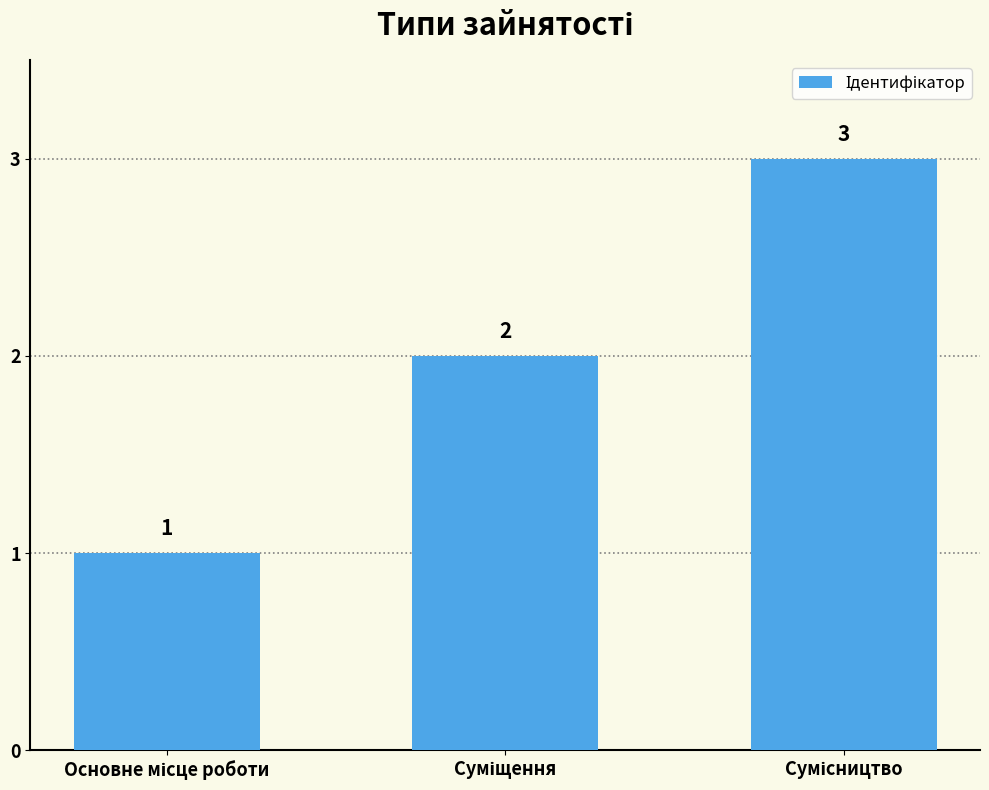

How many values are between 1 and 3?

3